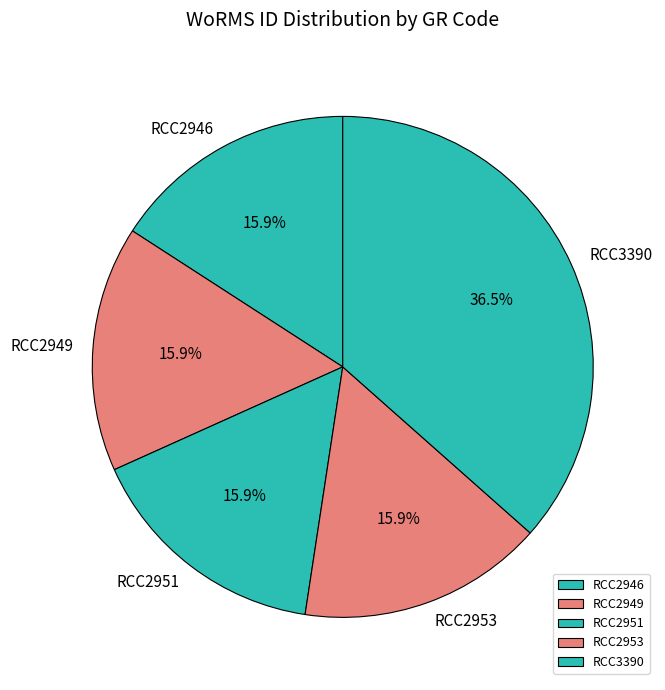

To the nearest percent, what portion does RCC2946 represent?

16%